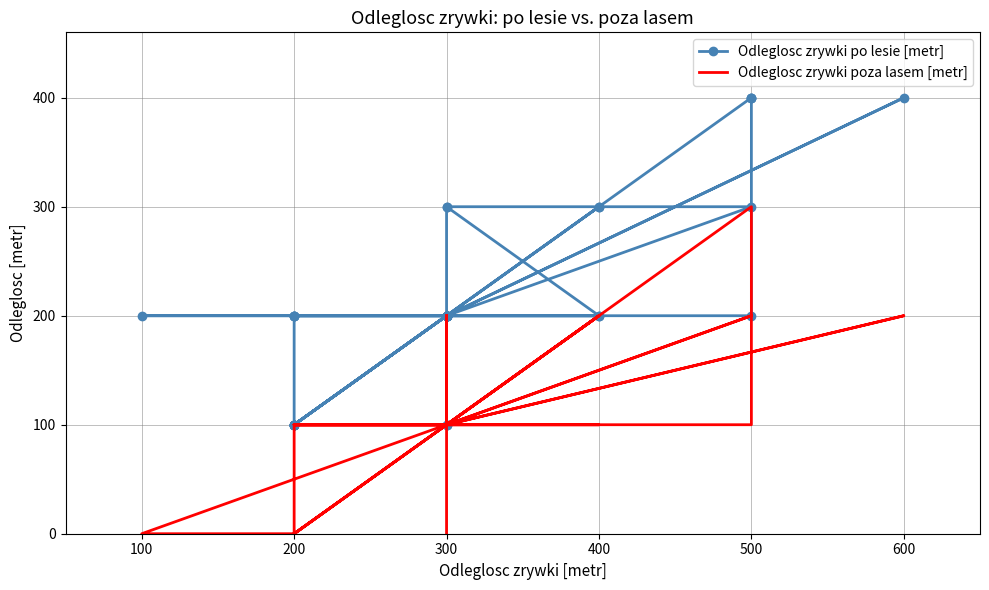

True or false: Odleglosc zrywki poza lasem [metr] has more than 2 points higher than both neighbors.

True